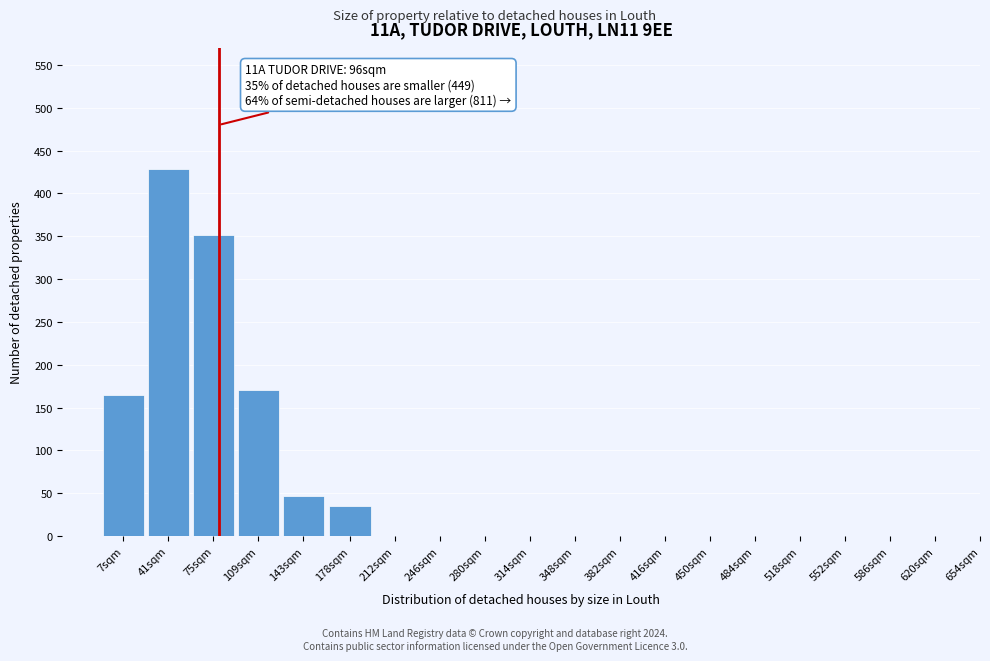

Reading left to right, extract all data points from this chart.

7sqm=165	41sqm=428	75sqm=352	109sqm=170	143sqm=47	178sqm=35	212sqm=0	246sqm=0	280sqm=0	314sqm=0	348sqm=0	382sqm=0	416sqm=0	450sqm=0	484sqm=0	518sqm=0	552sqm=0	586sqm=0